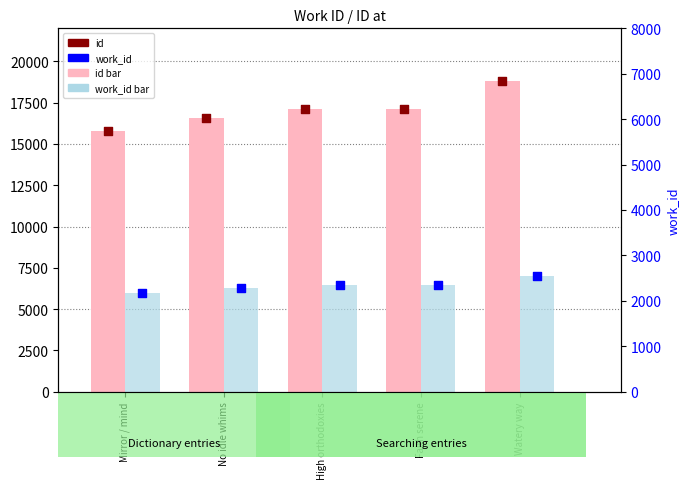

At which category is the sum across all series the highest?

Watery way